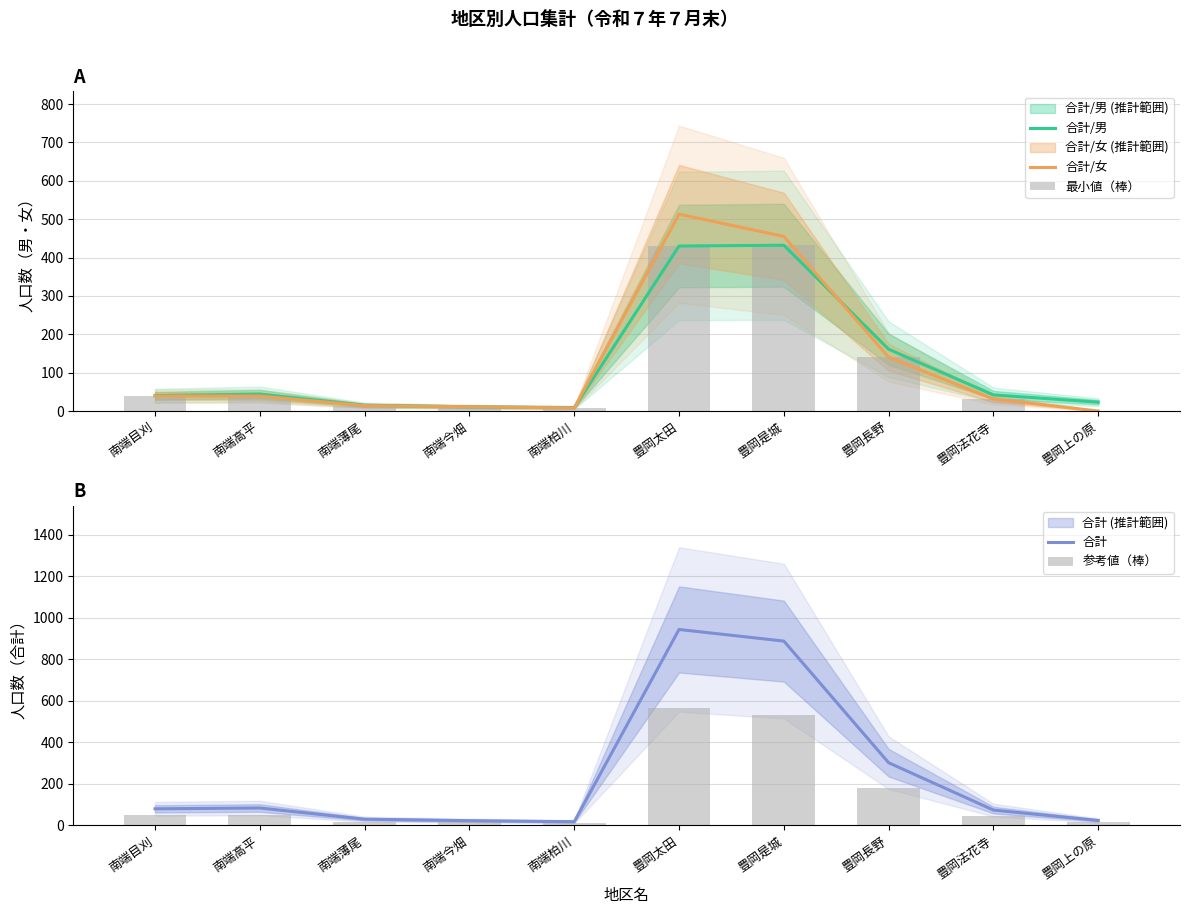

Where does the 最小値（棒） series first go above 39?

豊岡太田